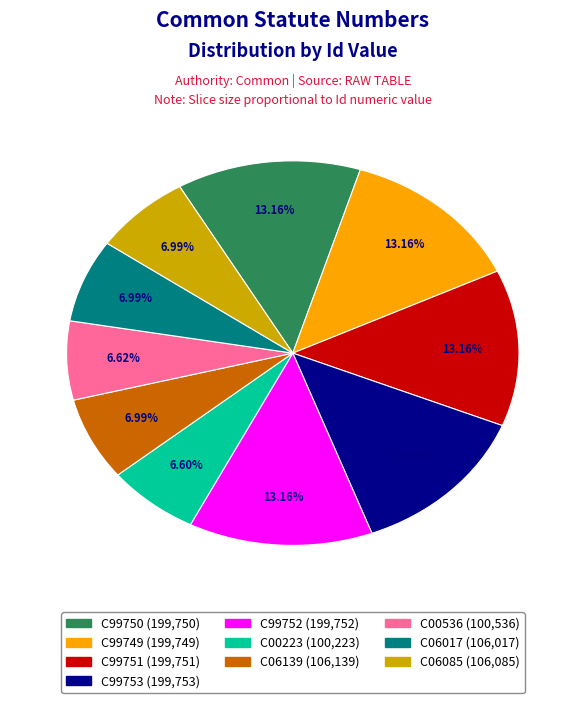

How many slices are in this pie chart?

10